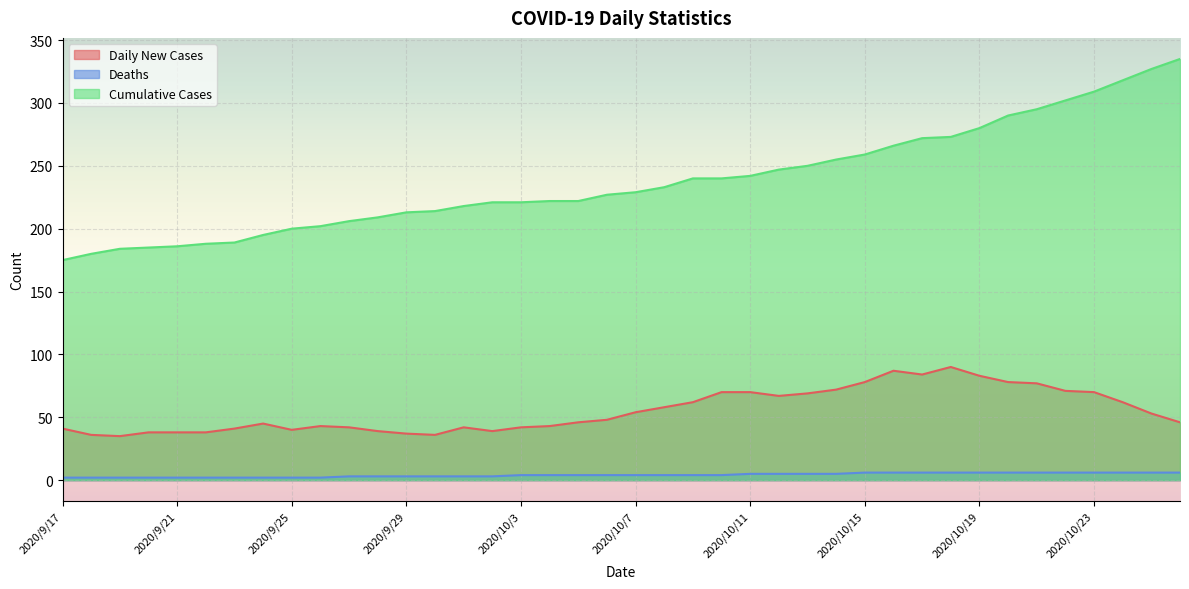

Which series changed the most between 2020/9/19 and 2020/10/26?

Cumulative Cases